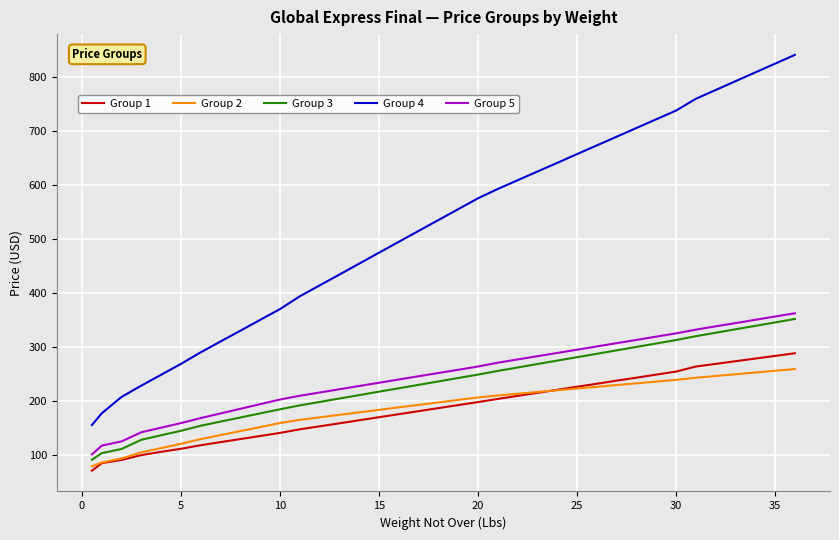

True or false: Group 5 and Group 1 intersect in this chart.

False